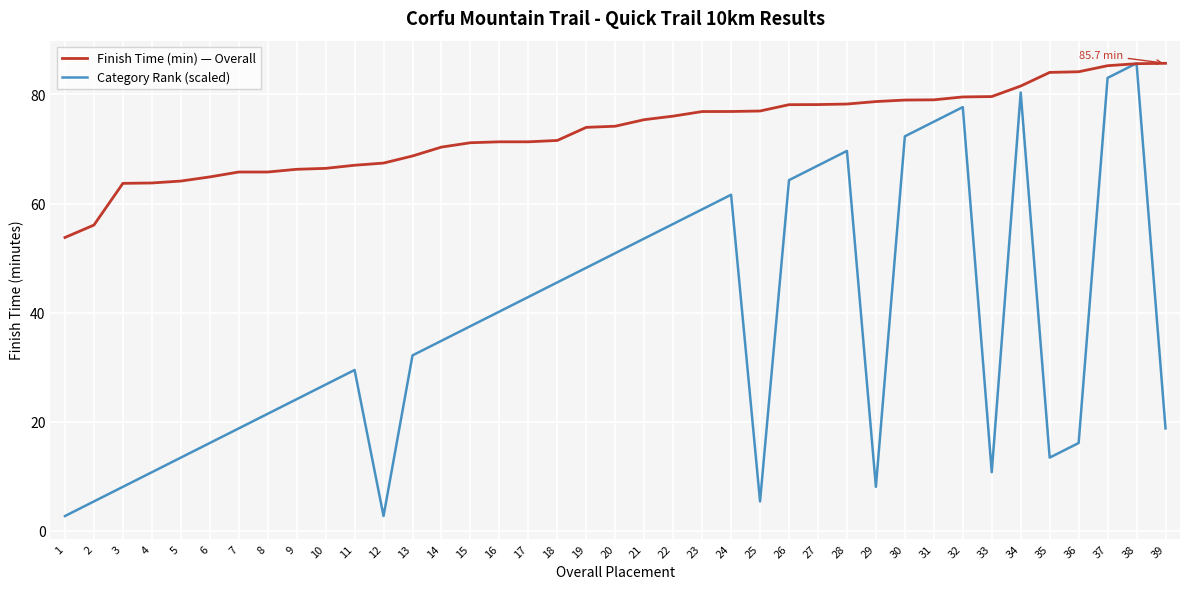

Where is Finish Time (min) — Overall nearest to the value 69?

13